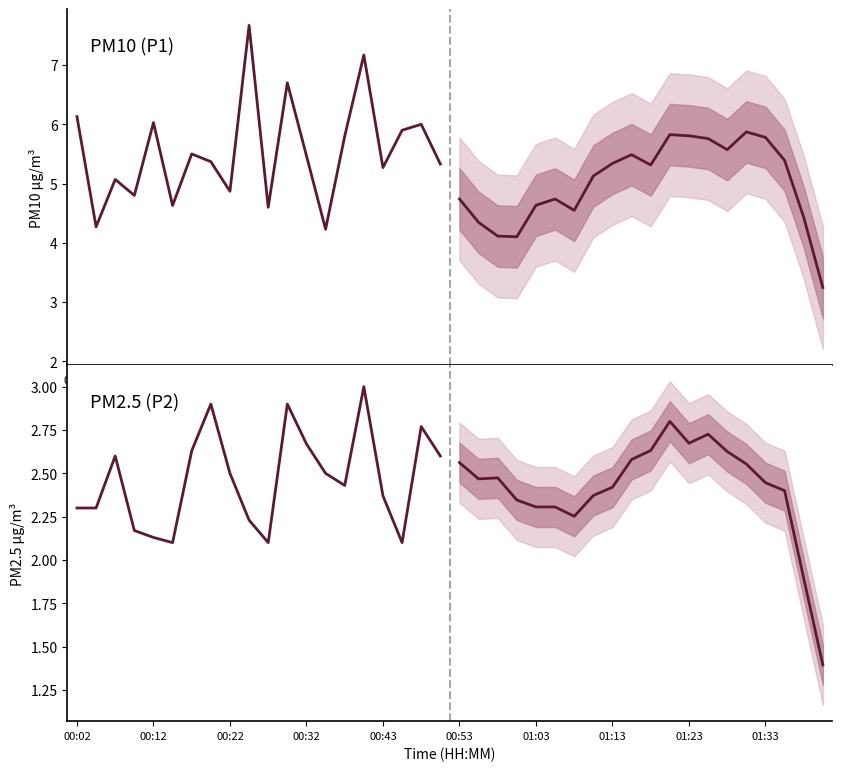

True or false: P2 has a value of 4.0 at 13.

False